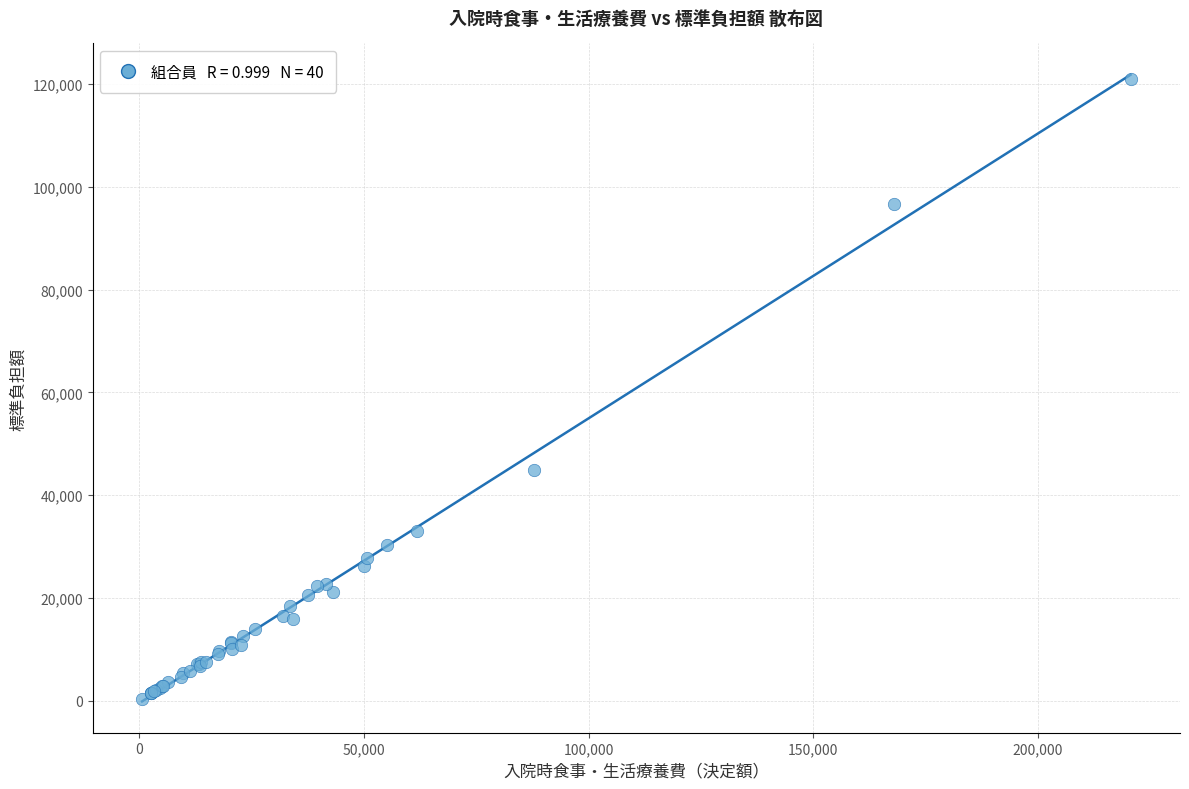

What Y value in the scatter plot is closest to 60660?

45000